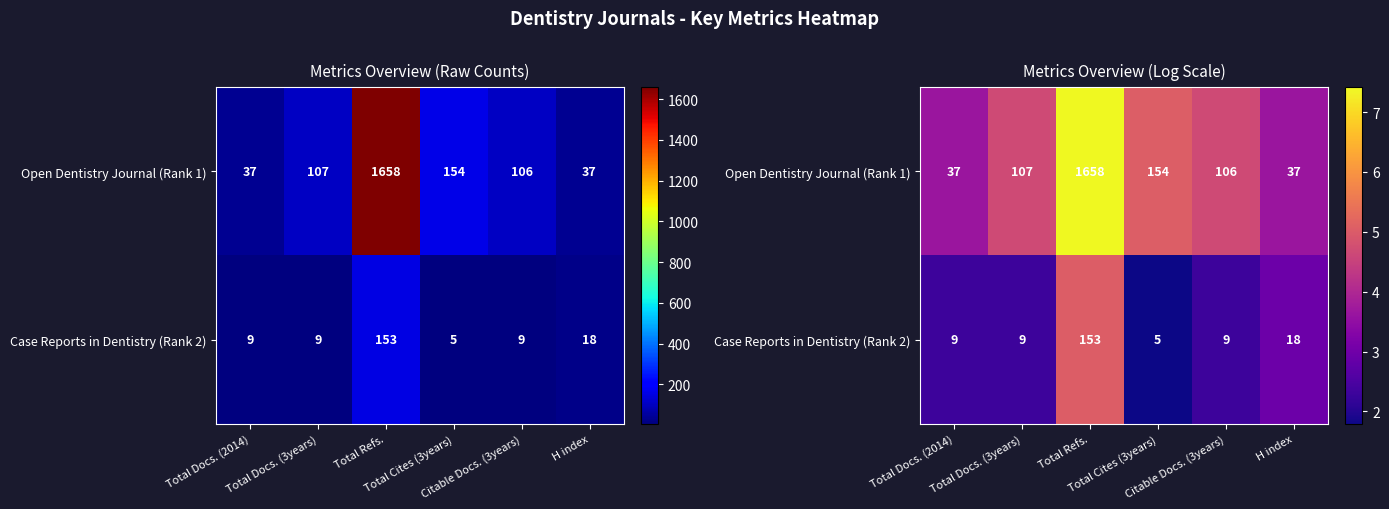

What is the sum of the Case Reports in Dentistry (Rank 2) values at Total Docs. (3years) and Total Refs.?

7.3